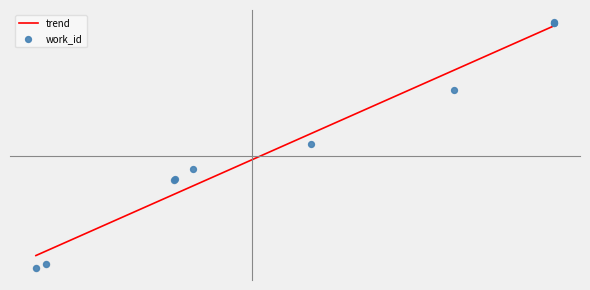

What is the change in value from 18034 to 20214?

+617